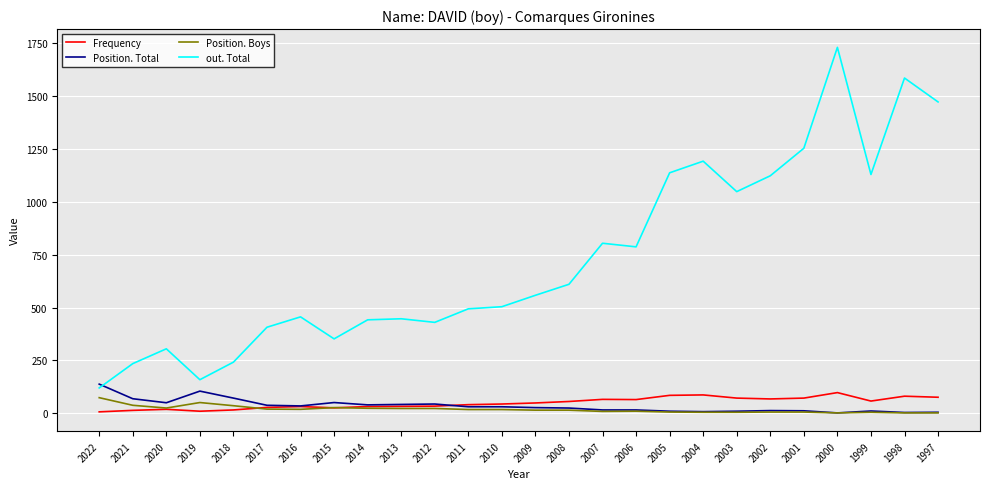

The Frequency series shows 32 at 2016. True or false?

True